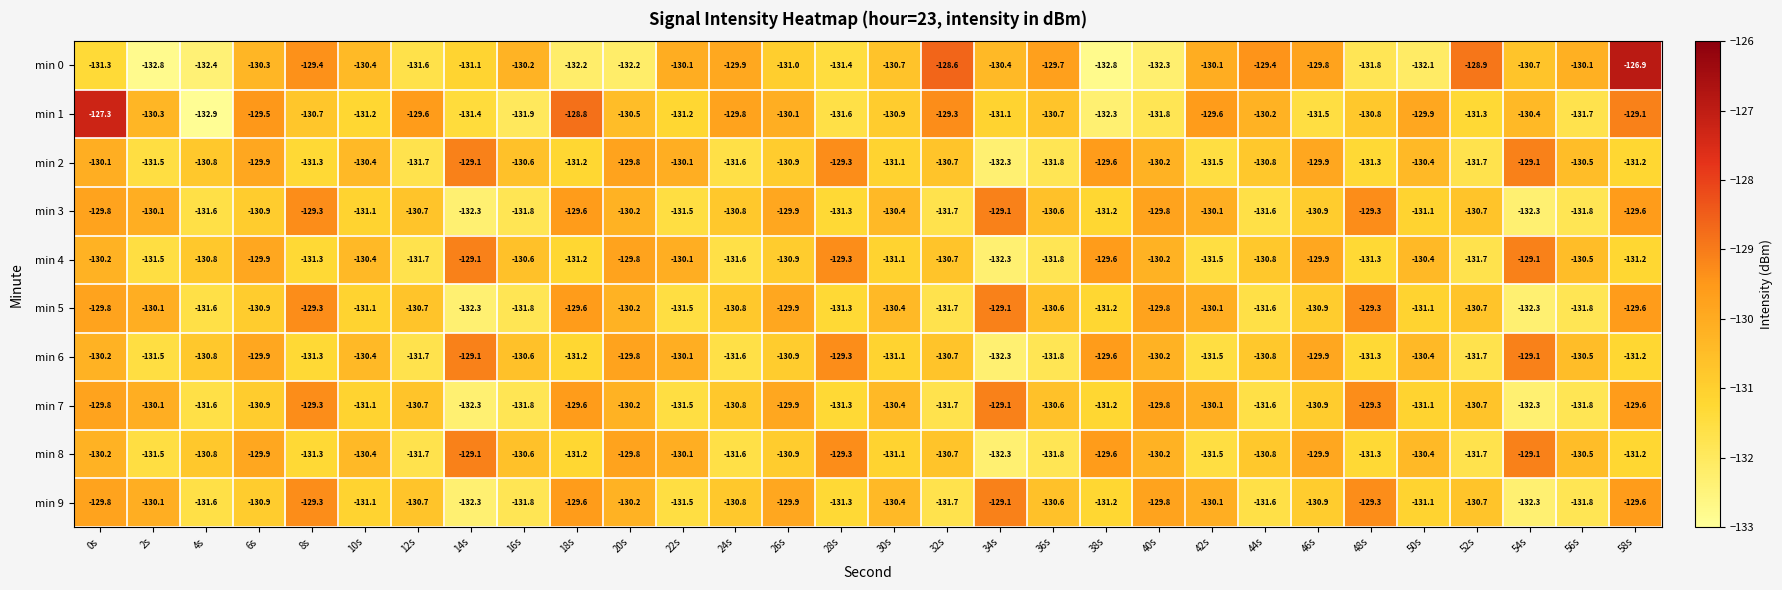

At which category does the chart reach its peak across all series?

58s